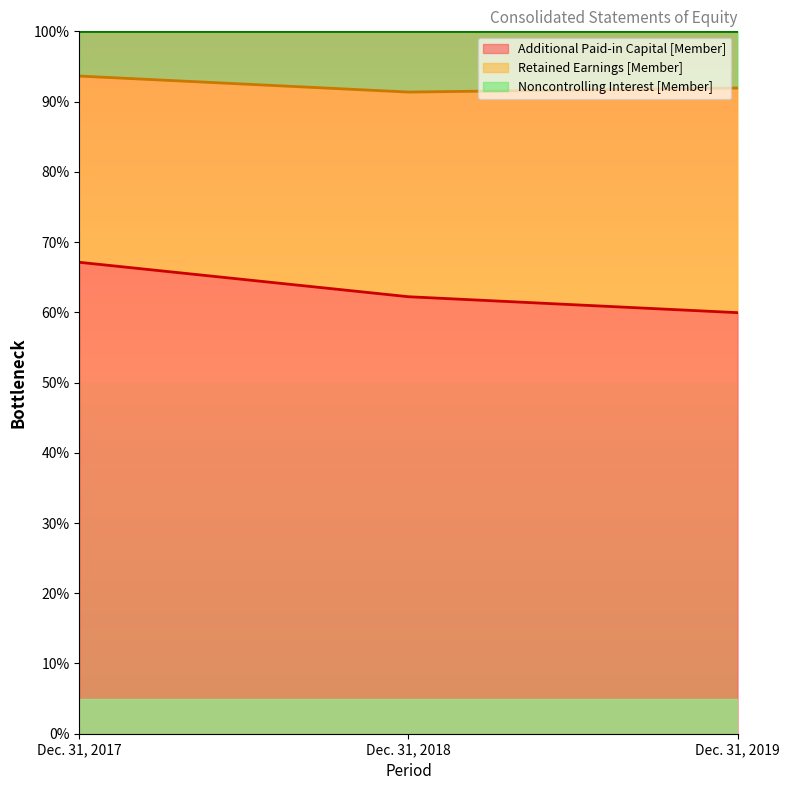

What is the difference between the Additional Paid-in Capital [Member] values at Dec. 31, 2017 and Dec. 31, 2019?

7.2